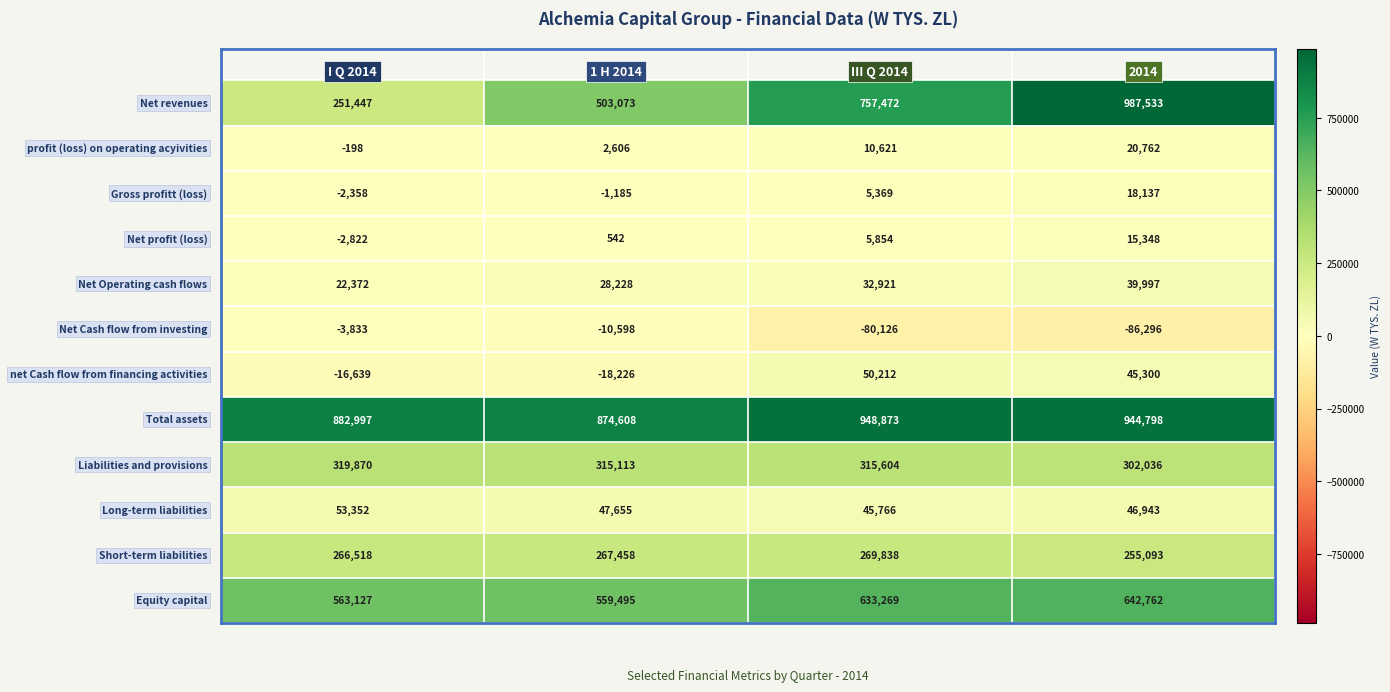

At how many categories does at least one series exceed 233725?

4